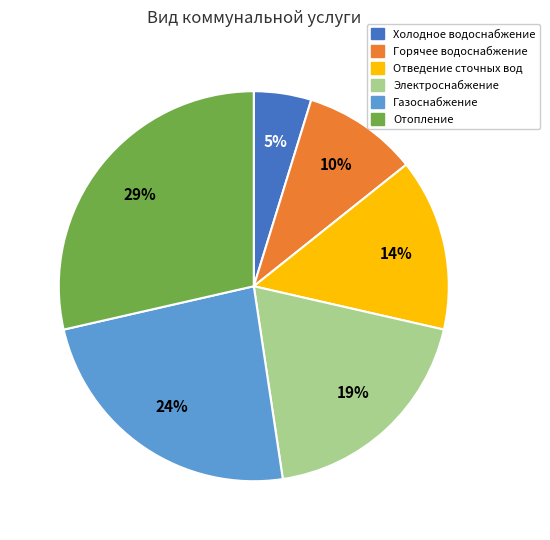

Combined, do Газоснабжение and Отведение сточных вод account for over 50%?

No